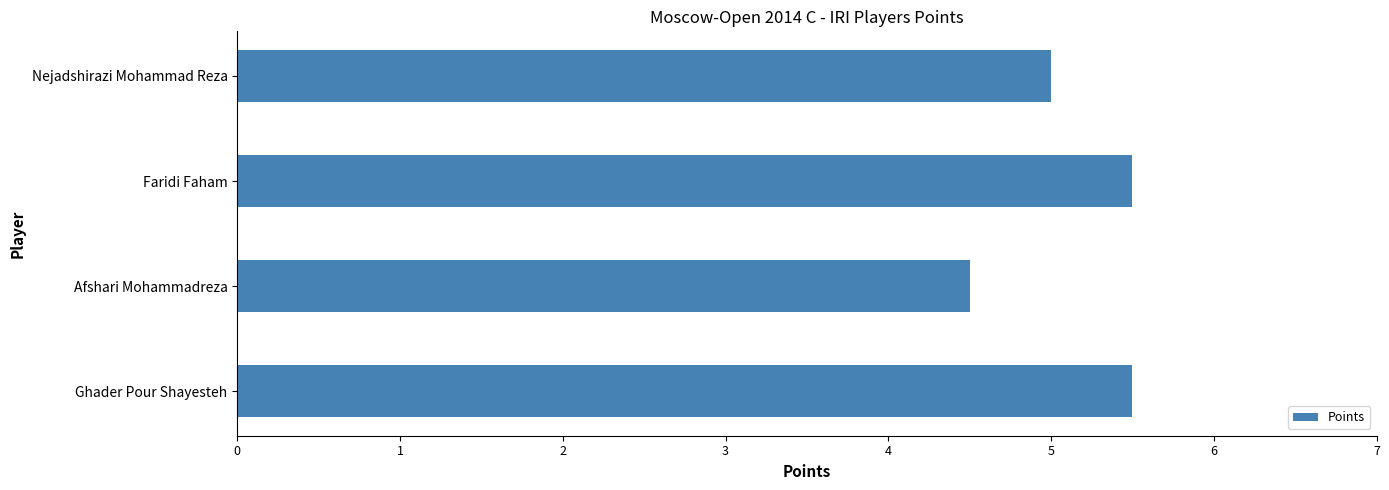

What is the sum of all values?

20.5